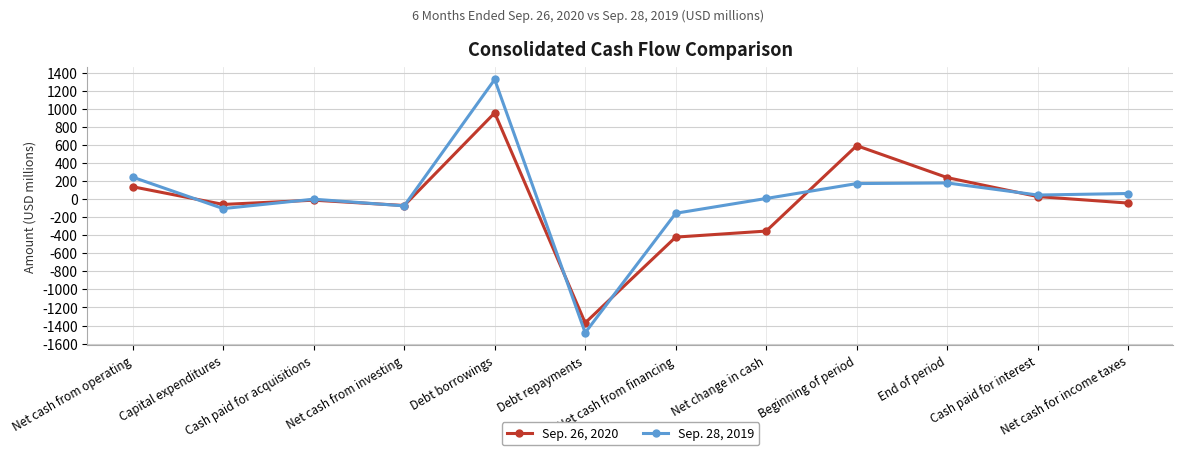

How many lines are shown in the chart?

2